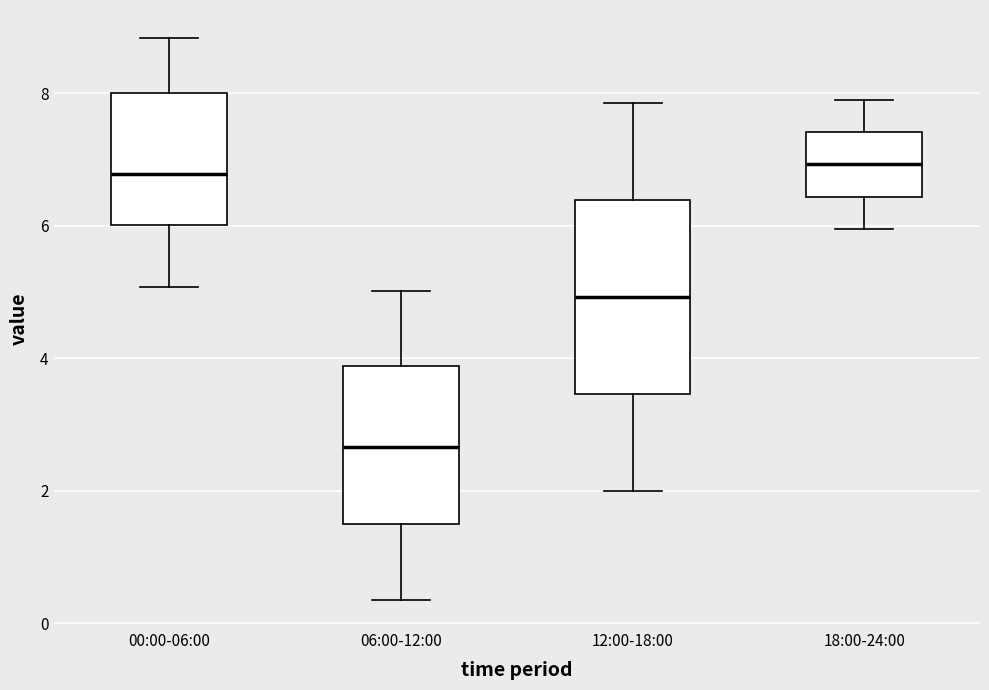

Which box is the tallest, from its lower edge to its upper edge?

12:00-18:00